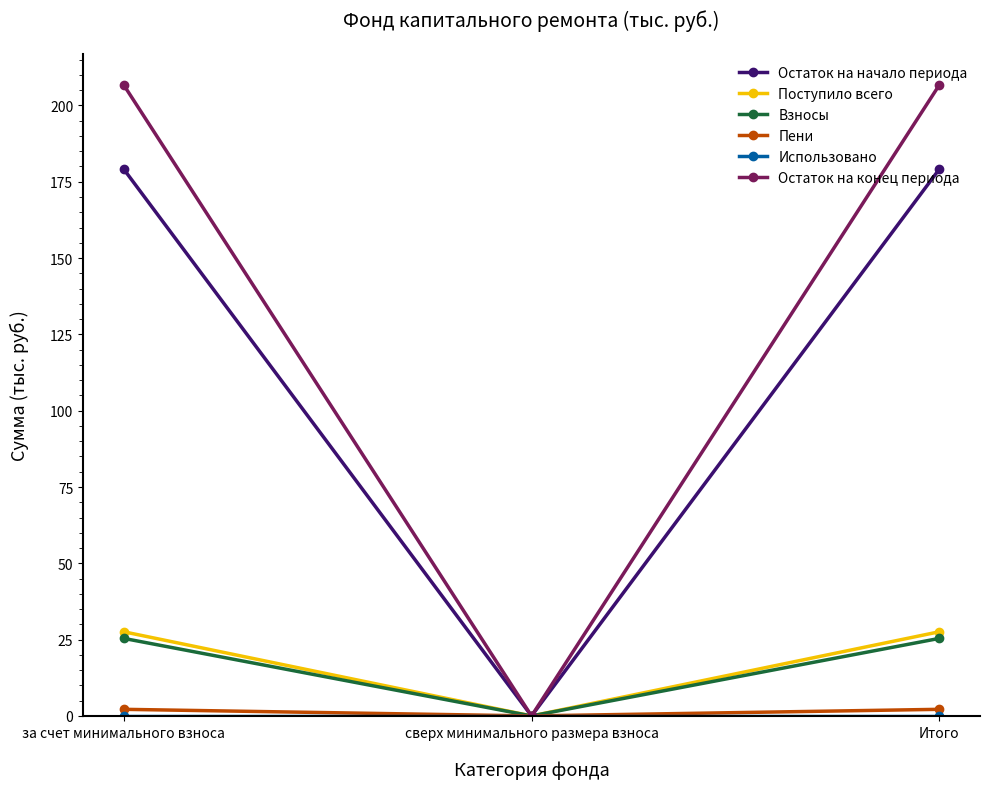

What is the value of the Взносы point at the 3rd from the left?

25.4